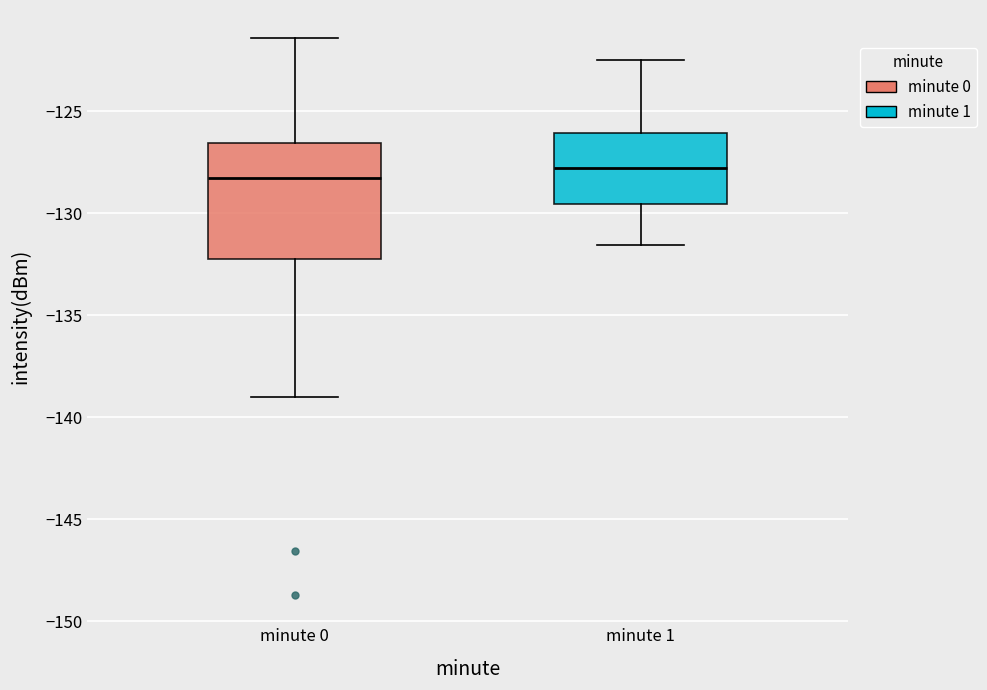

Where is the lower edge of the box for minute 0 on the y-axis? The values are not printed on the chart, so give them approximately, as read against the axis.

-132.0